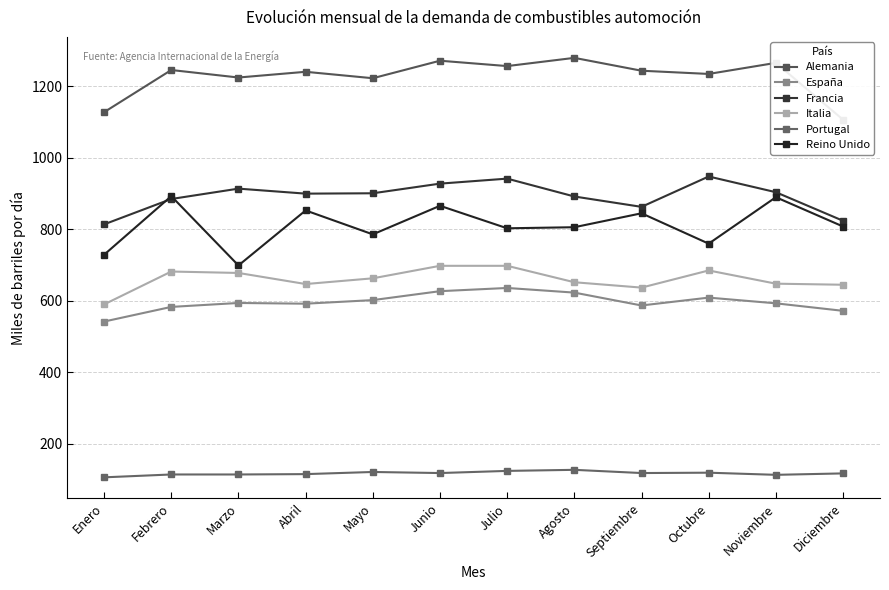

At which label is Italia closest to 644?

Diciembre